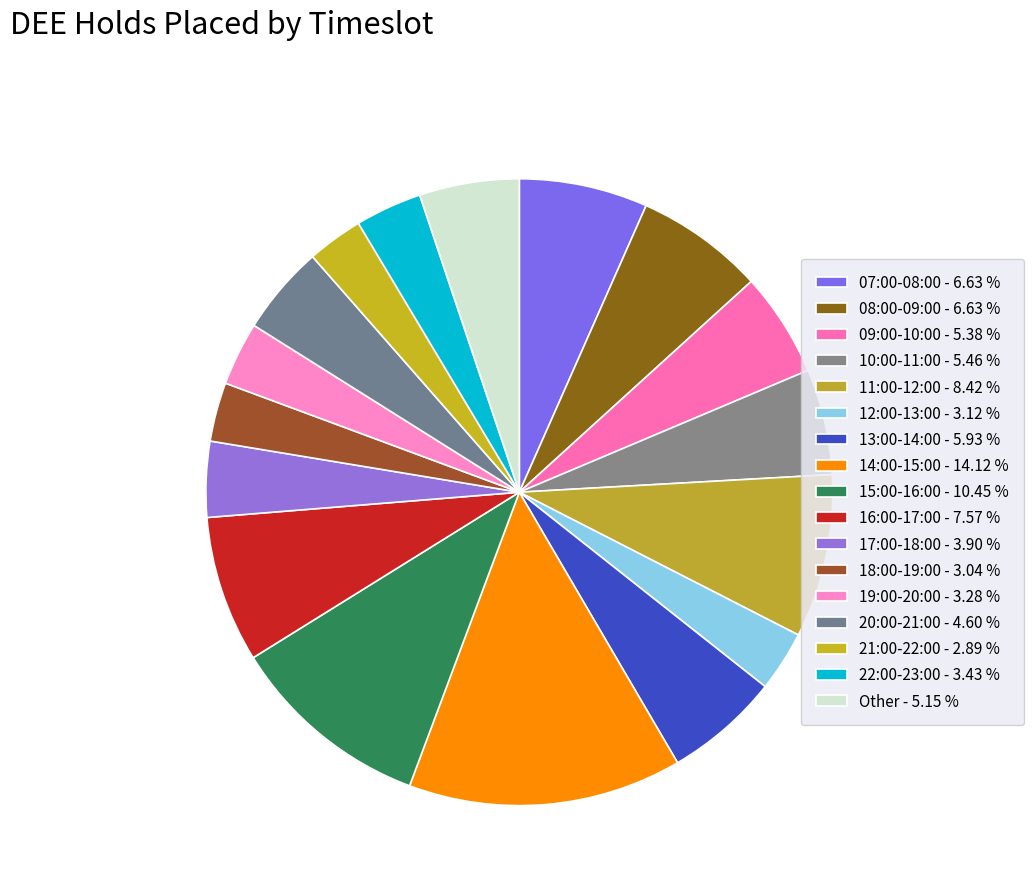

Which category has the smallest portion of the pie?

21:00-22:00